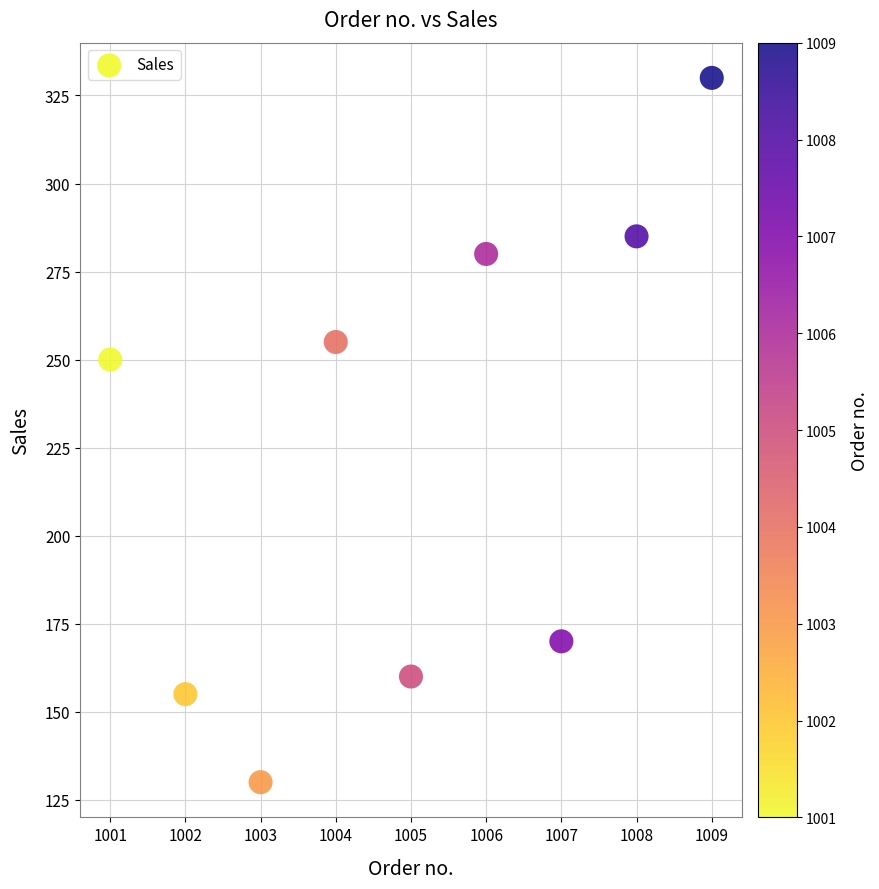

What Y value in the scatter plot is closest to 230?

250